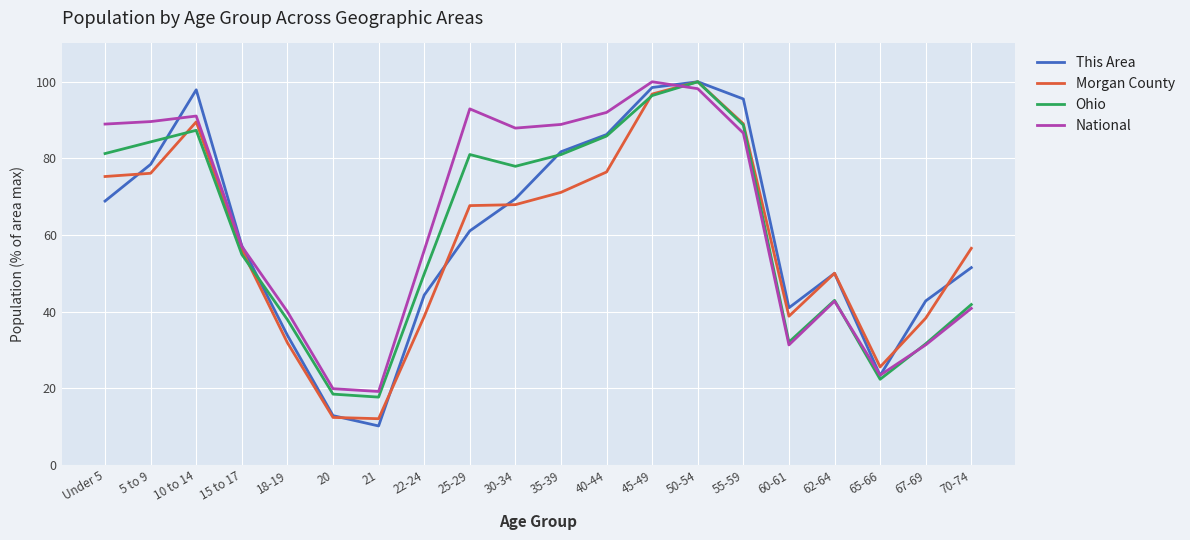

Which series has the widest spread of values?

This Area